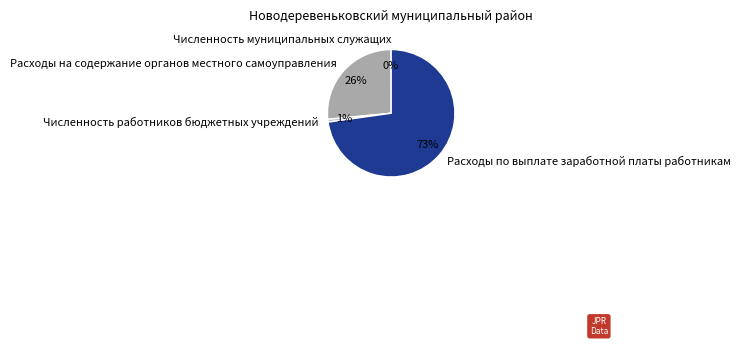

True or false: Расходы на содержание органов местного самоуправления accounts for 26% of the total.

True